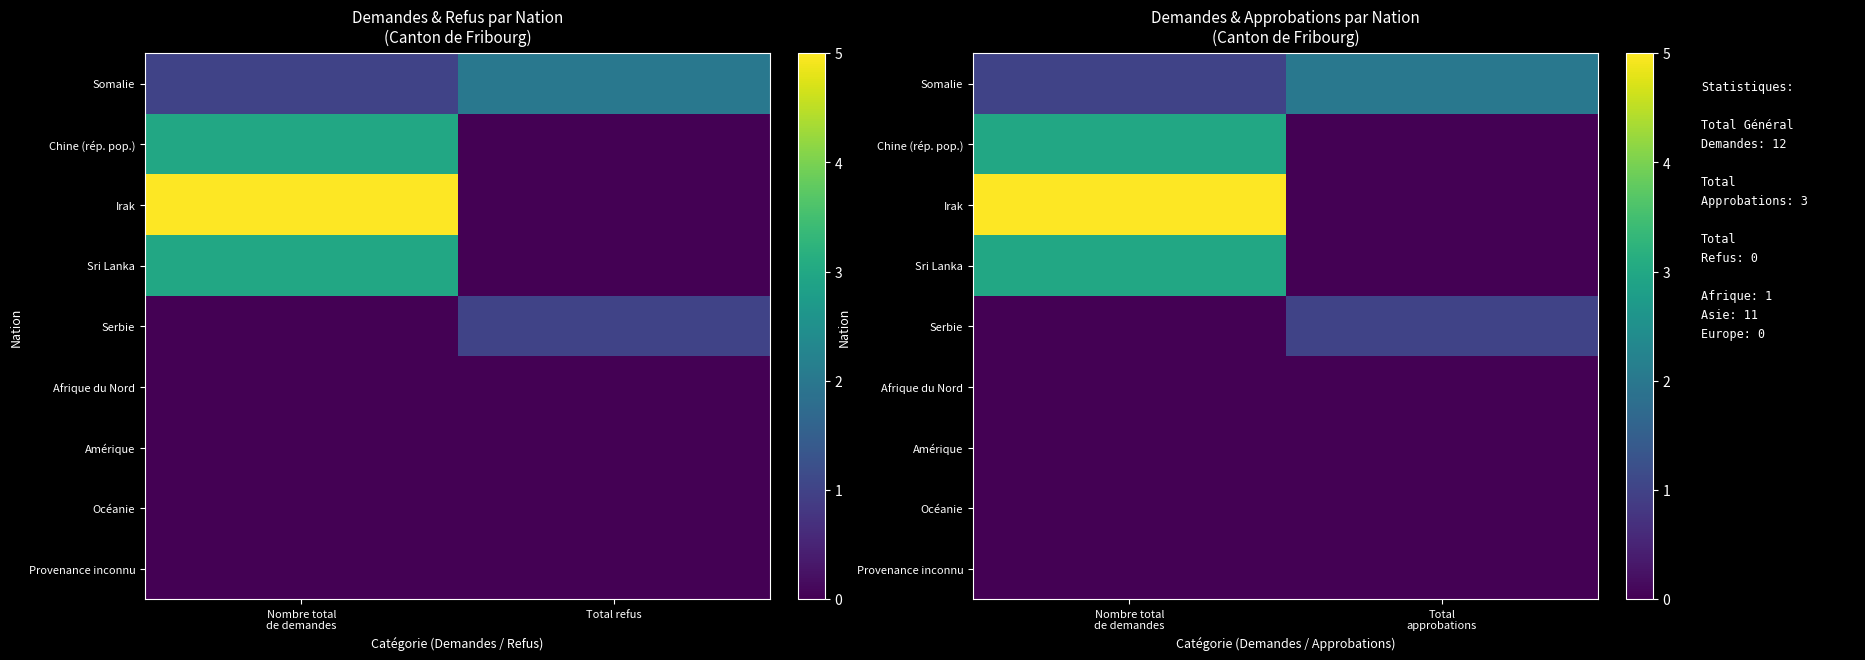

True or false: Provenance inconnu has a value of 0 at Nombre total de demandes.

True